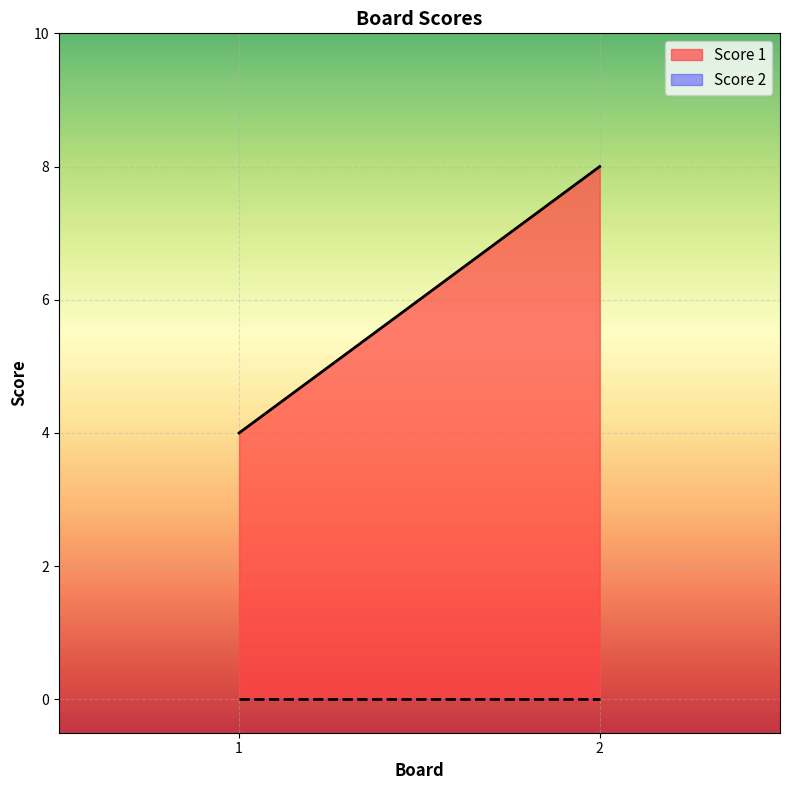

At which label does Score 1 reach its peak?

2